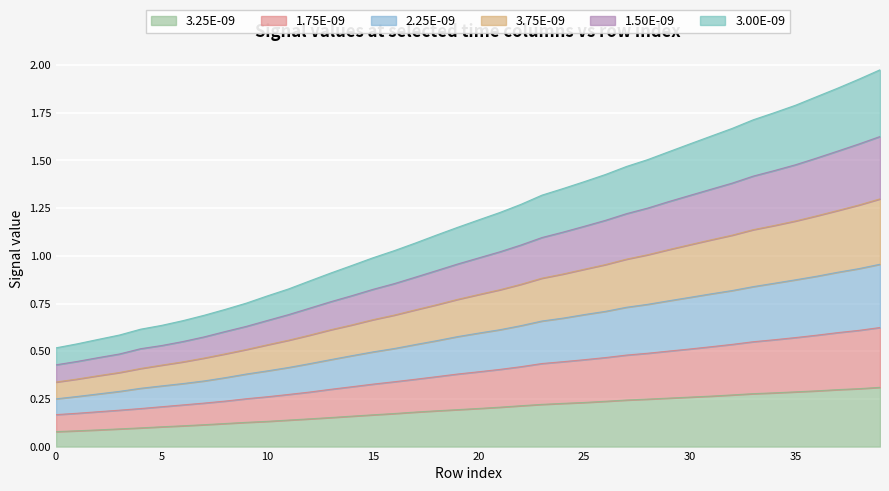

Rank the series by their maximum value, from lowest to highest.

3.25E-09, 3.00E-09, 1.50E-09, 2.25E-09, 3.75E-09, 1.75E-09